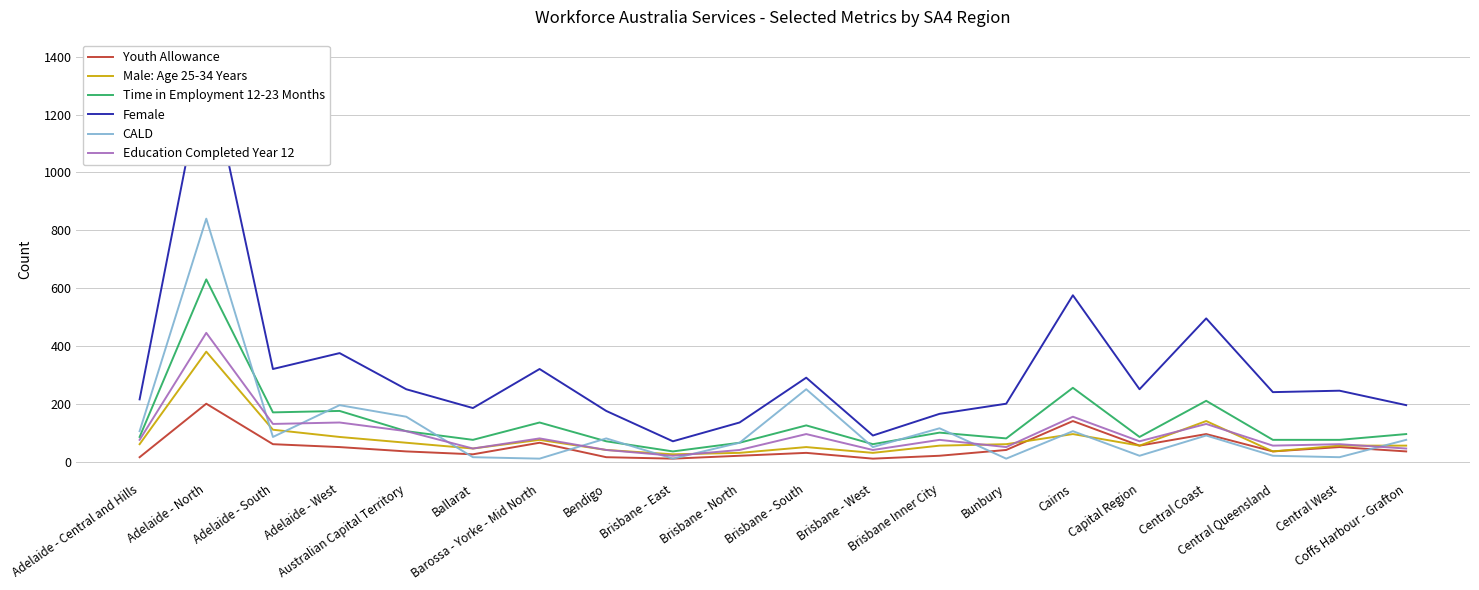

Which series has the largest range (max minus min)?

Female